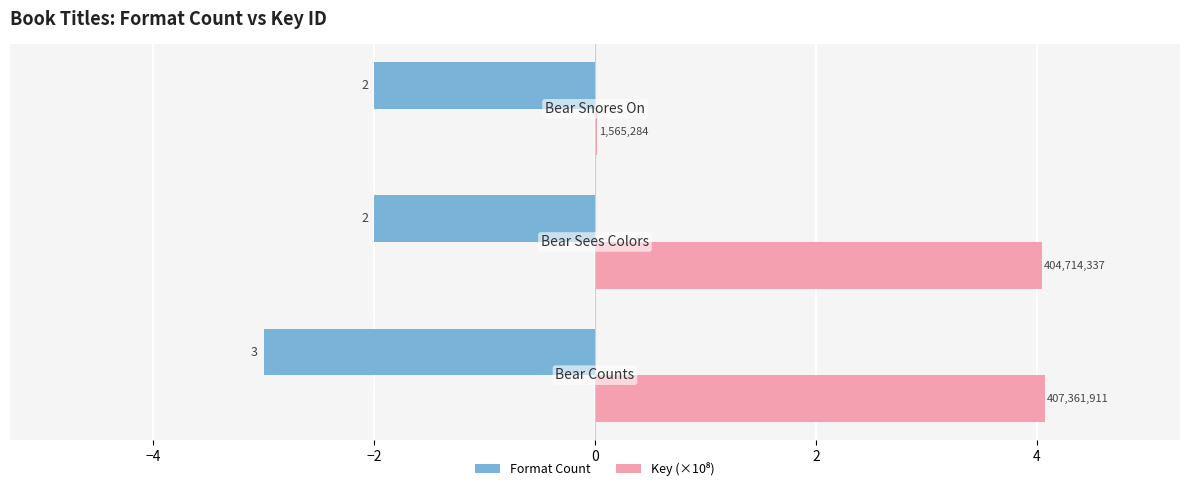

What is the value of the Format Count bar at the 1st from the left?

-3.0